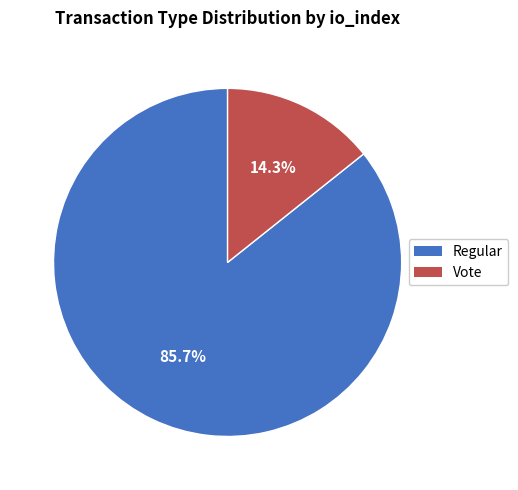

What is the largest slice in the pie chart?

Regular